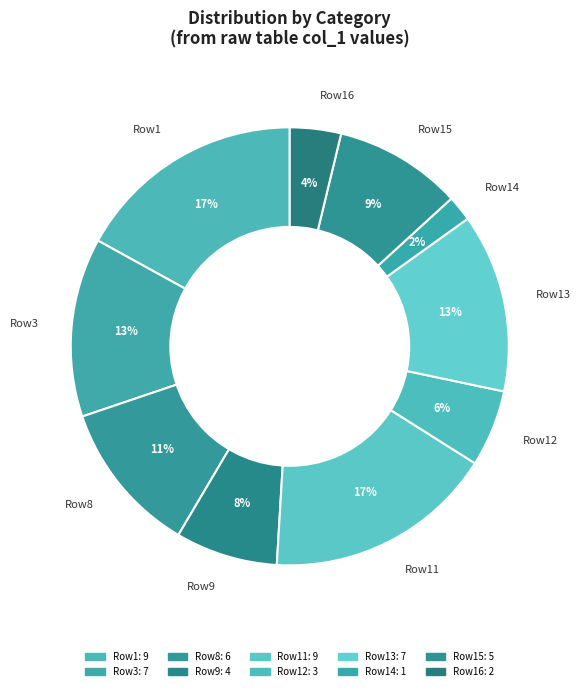

How many segments does this pie chart have?

10